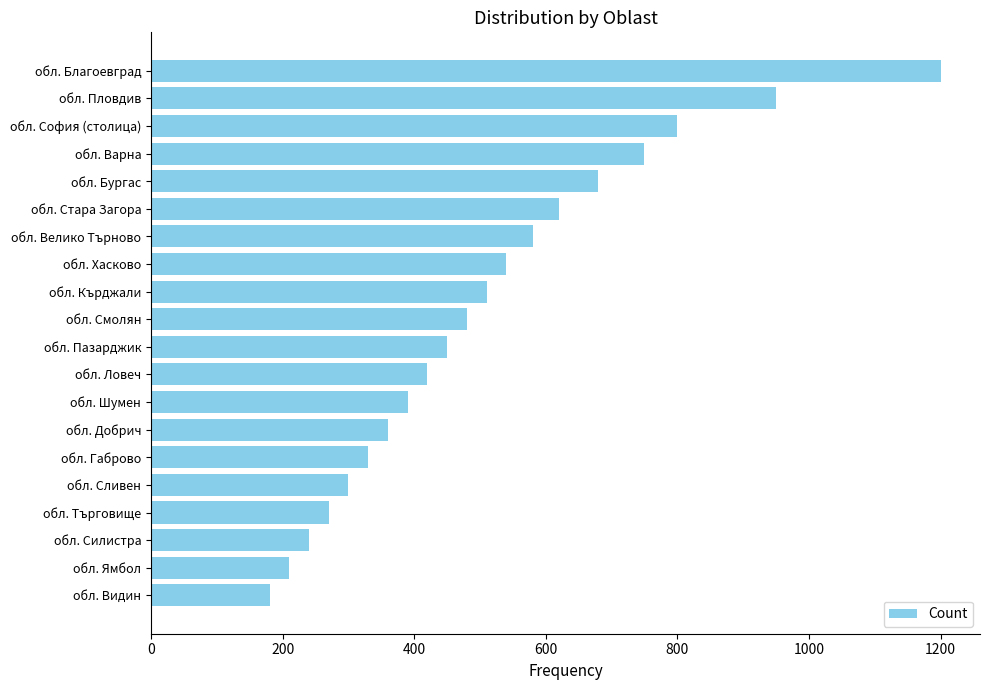

Rank the categories by value from lowest to highest.

обл. Видин, обл. Ямбол, обл. Силистра, обл. Търговище, обл. Сливен, обл. Габрово, обл. Добрич, обл. Шумен, обл. Ловеч, обл. Пазарджик, обл. Смолян, обл. Кърджали, обл. Хасково, обл. Велико Търново, обл. Стара Загора, обл. Бургас, обл. Варна, обл. София (столица), обл. Пловдив, обл. Благоевград